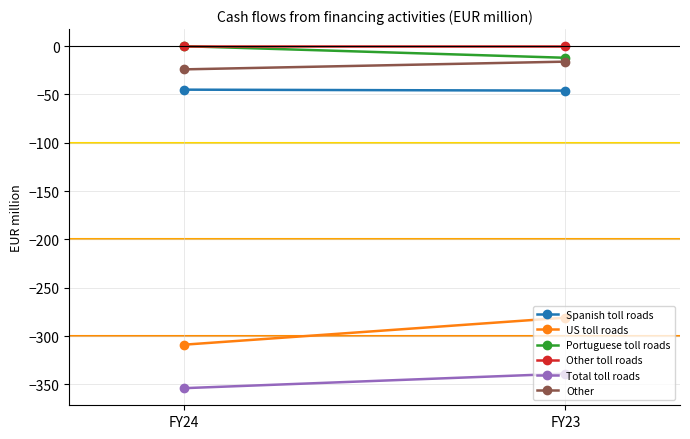

Which has a higher value, FY24 or FY23?

FY24